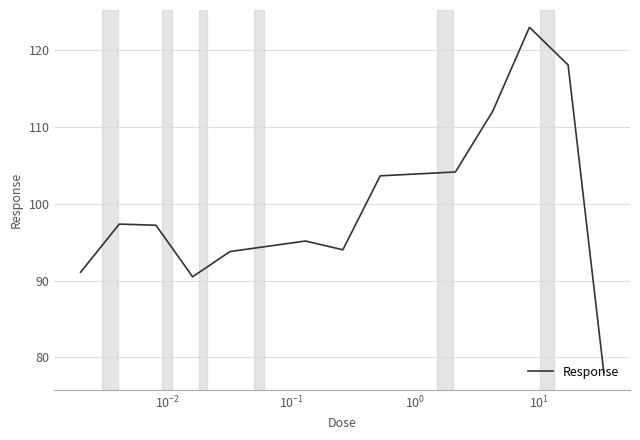

What is the maximum value shown in the chart?

122.9